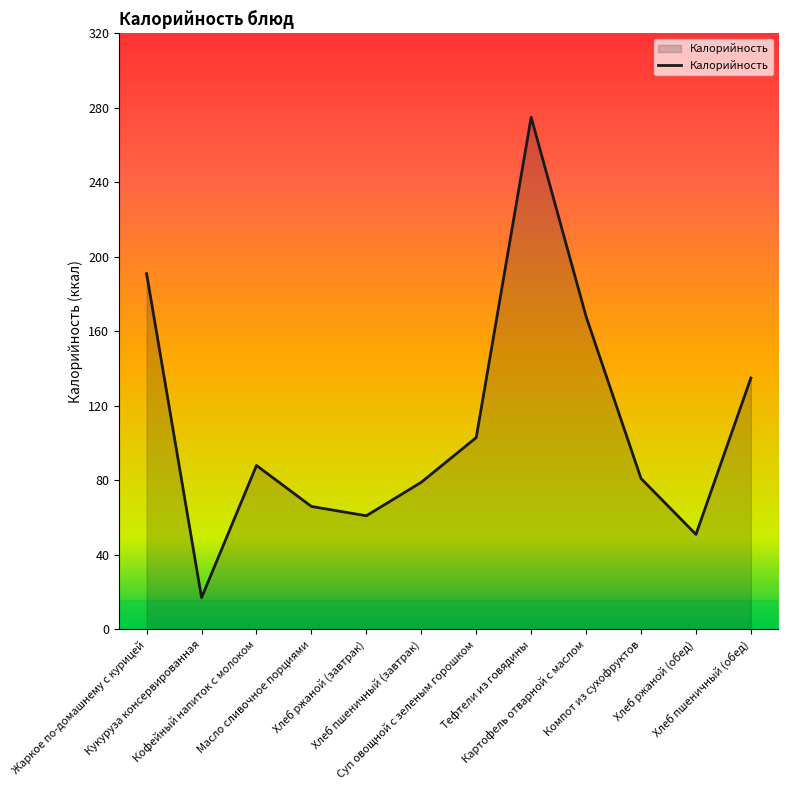

What is the minimum value shown in the chart?

17